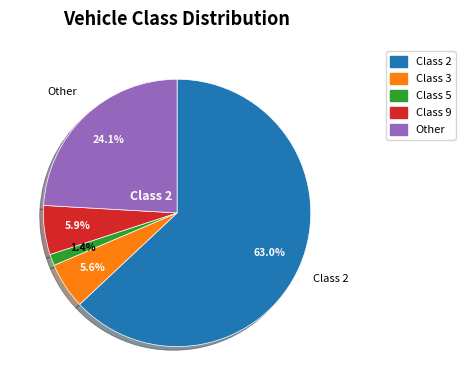

Which category has the smallest portion of the pie?

Class 5